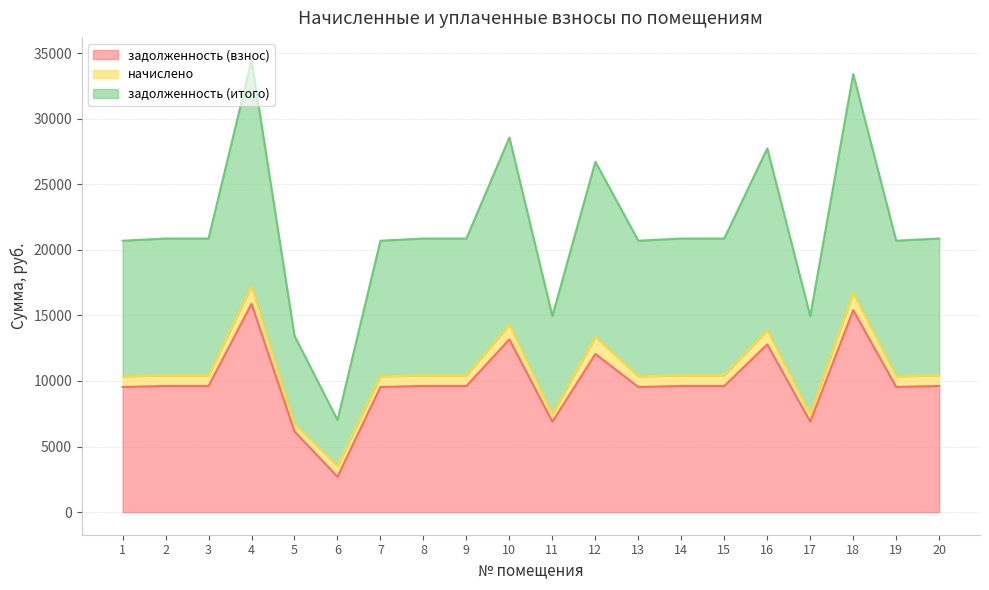

Does the chart display data point markers on the line(s)?

No